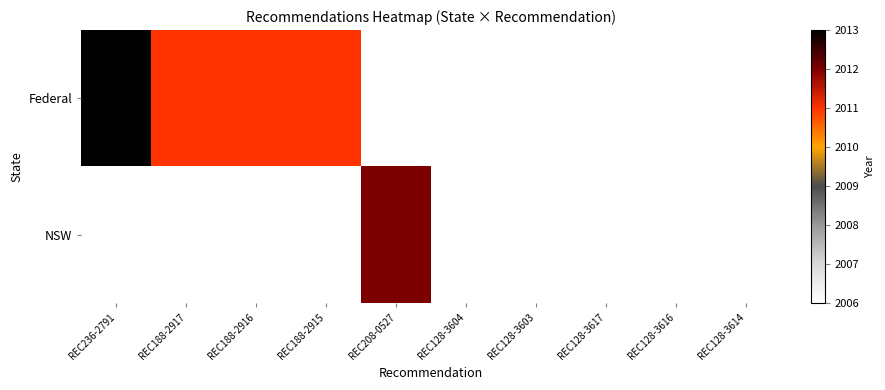

How many data points does each series have?

10